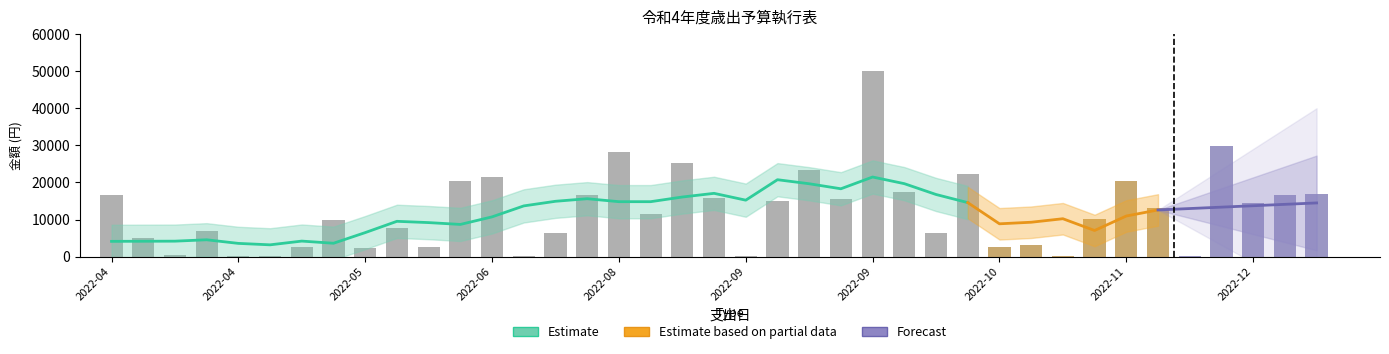

How many data points are above 11423?

19